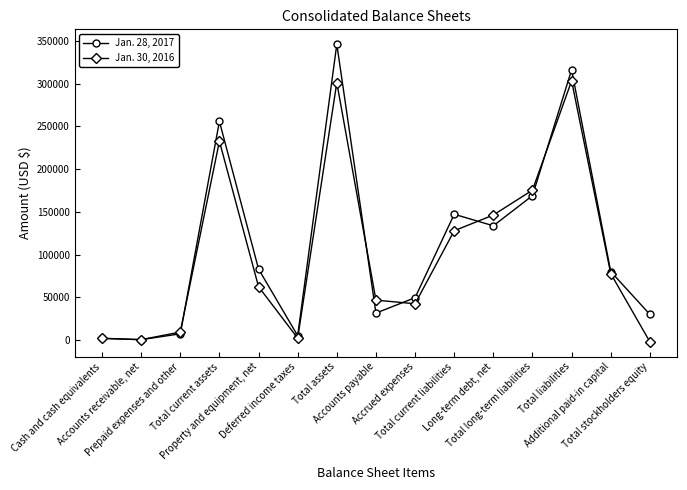

The value of Jan. 28, 2017 at Accrued expenses is 16423. True or false?

False